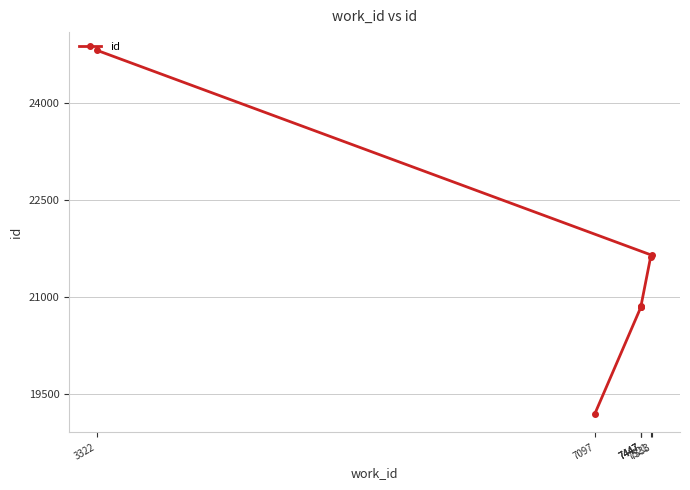

What is the smallest value displayed?

19199